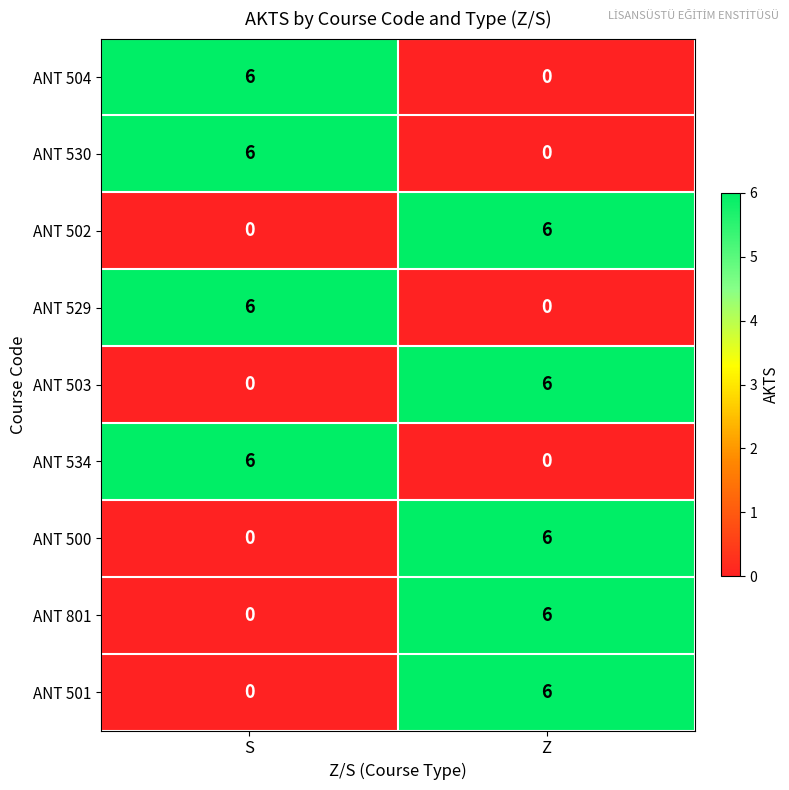

What is the sum of all ANT 530 values?

6